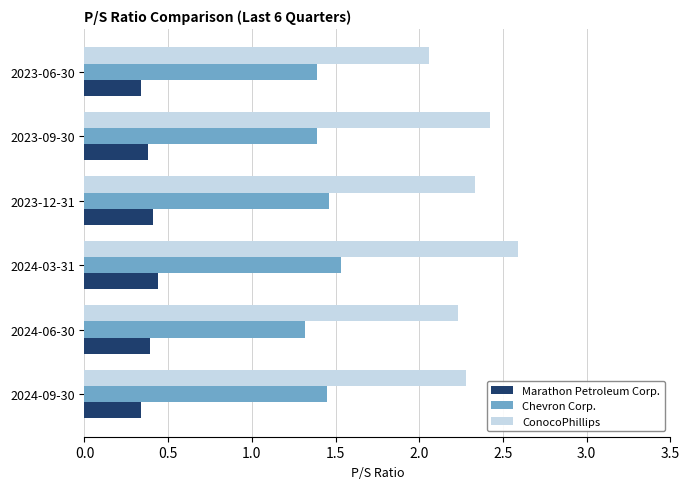

At 2024-06-30, list the series in order from largest to smallest.

ConocoPhillips, Chevron Corp., Marathon Petroleum Corp.